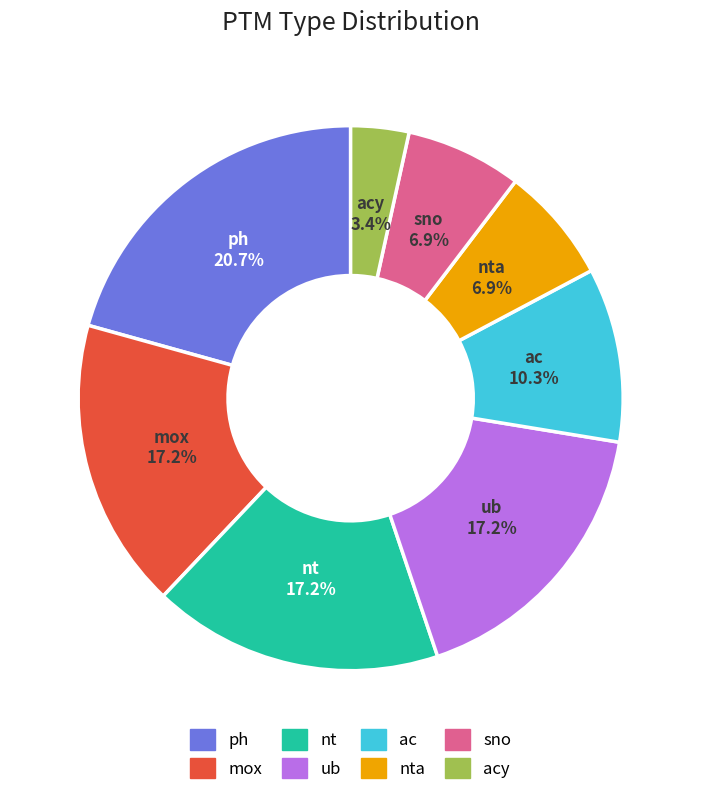

Is there any slice that represents more than half of the pie?

No